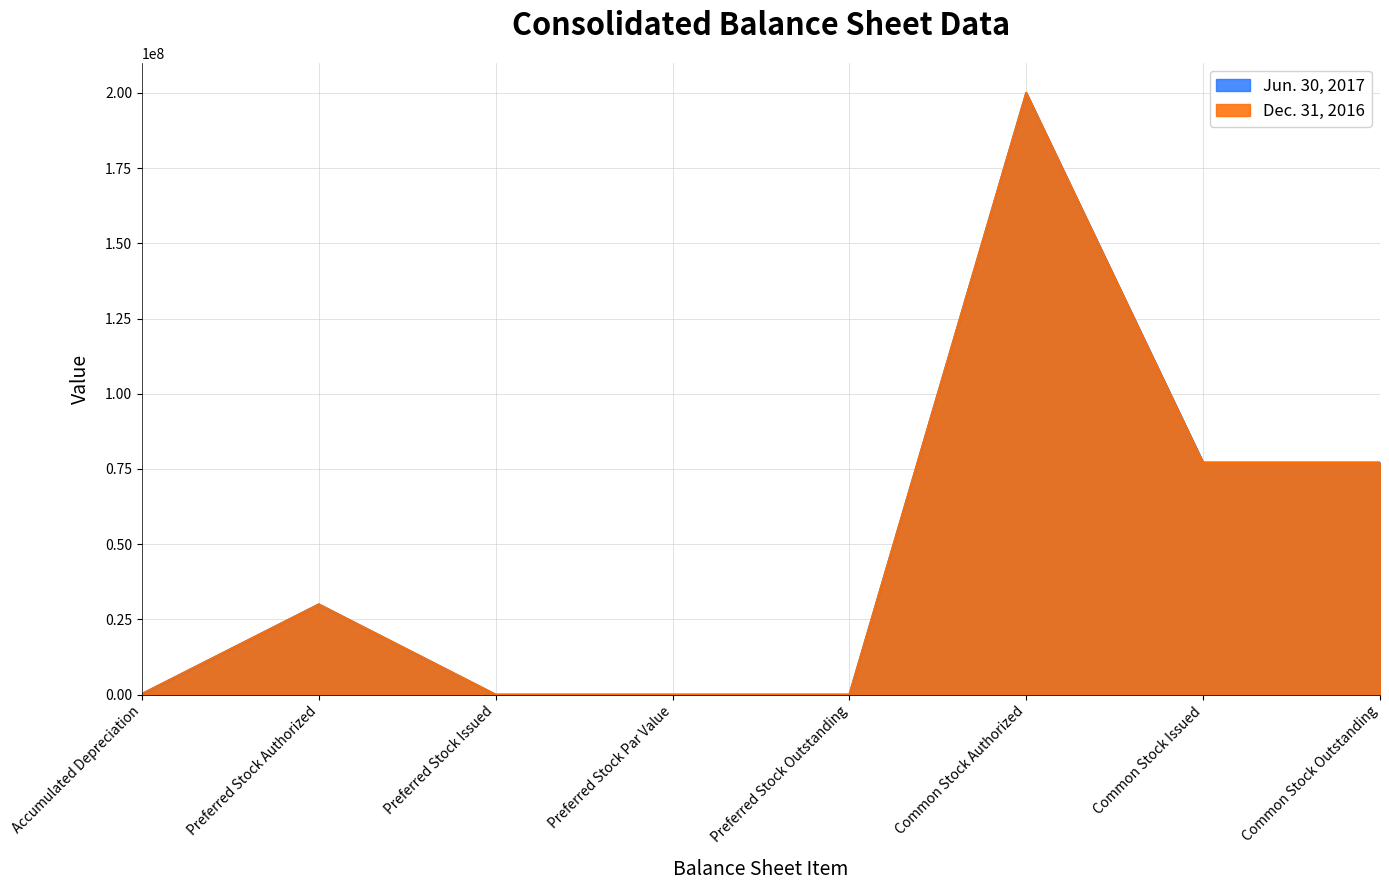

True or false: Jun. 30, 2017 has more than 0 points higher than both neighbors.

True